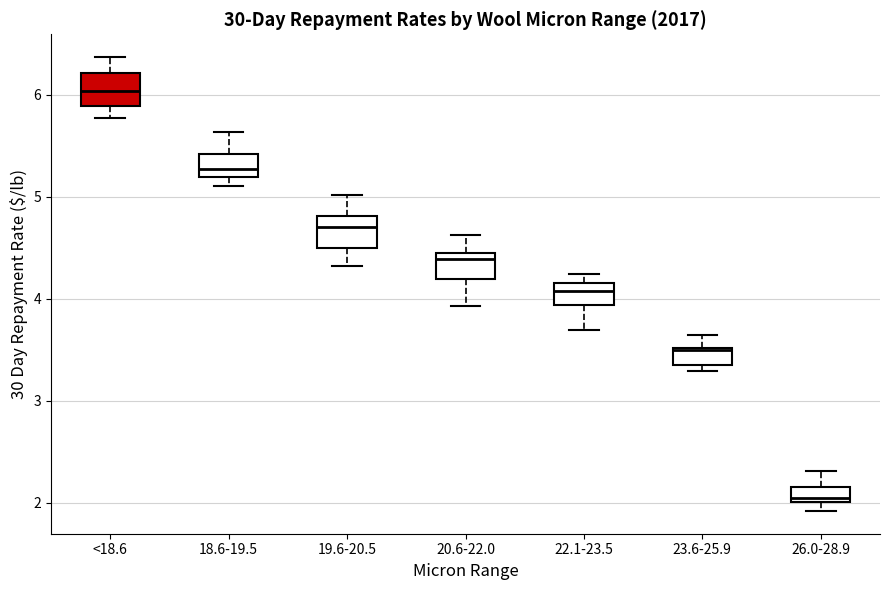

Reading left to right, transcribe this box plot: for each box, give where its median line is, the range the box spans, and where its two whiskers end, as read against the y-axis. The values are not printed on the chart, so give them approximately, as read against the axis.

<18.6: median 6.0, box 5.9 to 6.2, whiskers 5.8 to 6.4
18.6-19.5: median 5.3, box 5.2 to 5.4, whiskers 5.1 to 5.6
19.6-20.5: median 4.7, box 4.5 to 4.8, whiskers 4.3 to 5.0
20.6-22.0: median 4.4, box 4.2 to 4.5, whiskers 3.9 to 4.6
22.1-23.5: median 4.1, box 3.9 to 4.2, whiskers 3.7 to 4.2 (just above the box's upper edge)
23.6-25.9: median 3.5, box 3.4 to 3.5, whiskers 3.3 to 3.7
26.0-28.9: median 2.1, box 2.0 to 2.2, whiskers 1.9 to 2.3